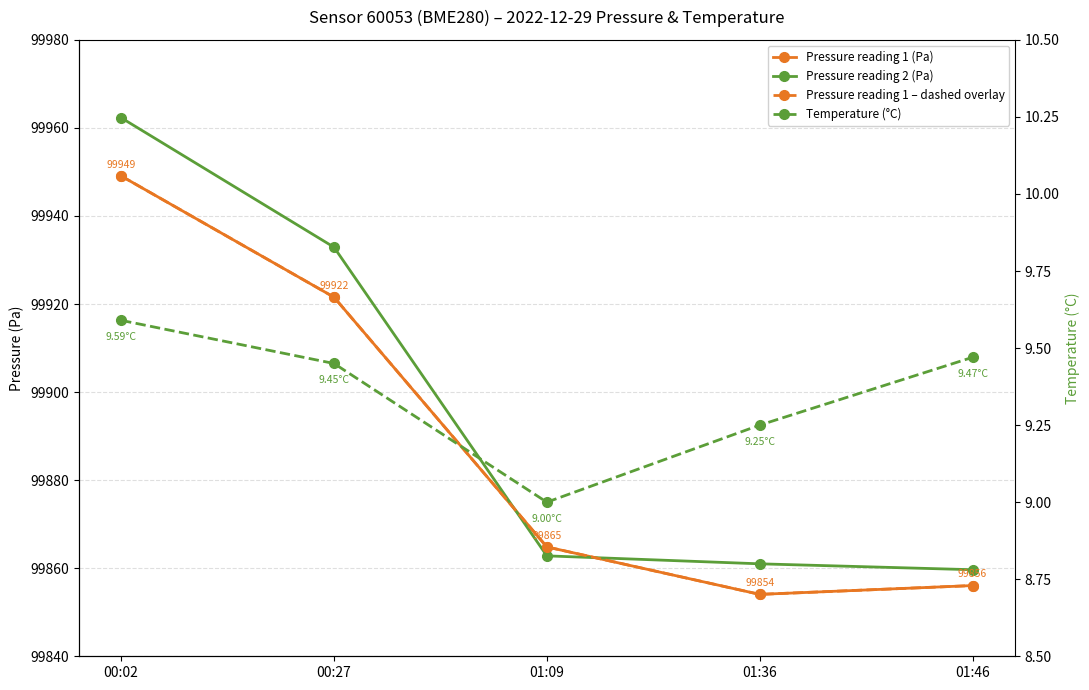

The Pressure (Pa) - Main series shows 61557.4 at 01:36. True or false?

False